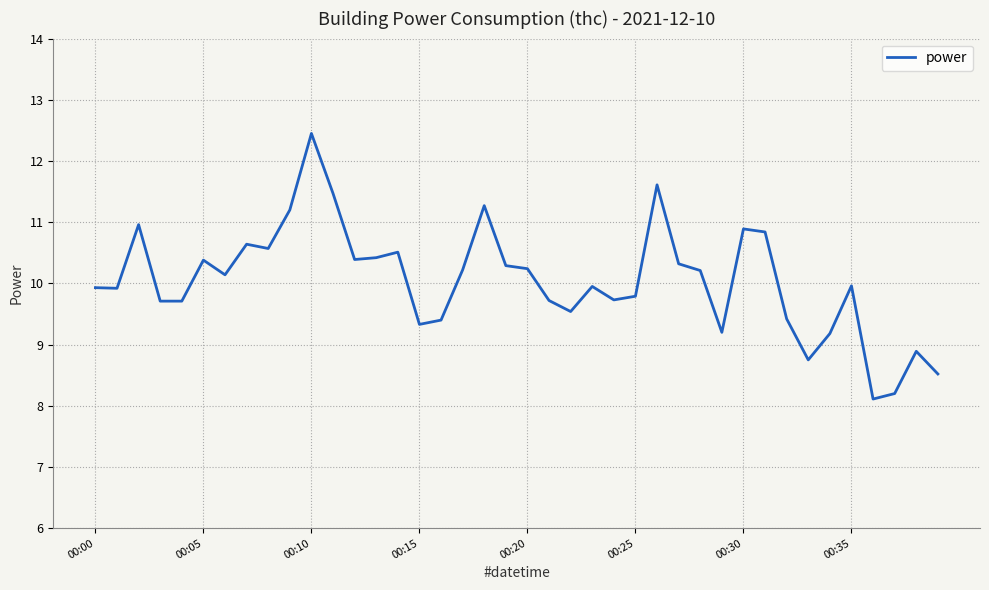

What is the difference between the maximum and minimum values?

4.3